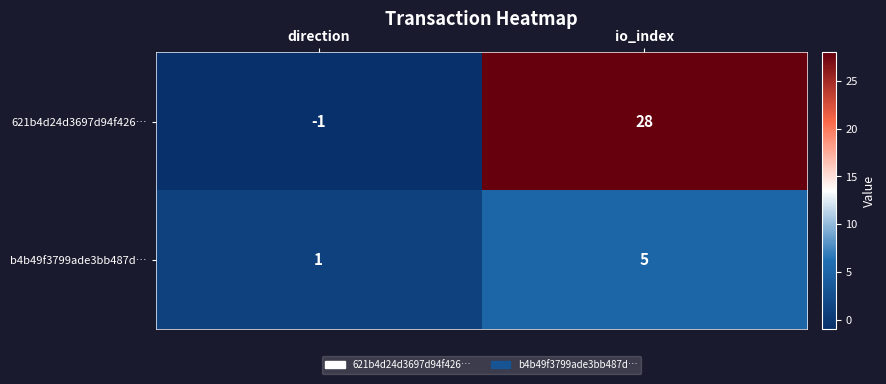

What is the difference between the highest and lowest values at io_index?

23